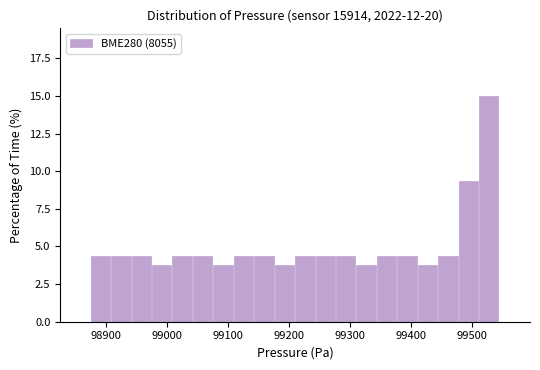

Around what value on the x-axis is the tallest bar? Give the approximate position of its centre, as read against the axis.

99530